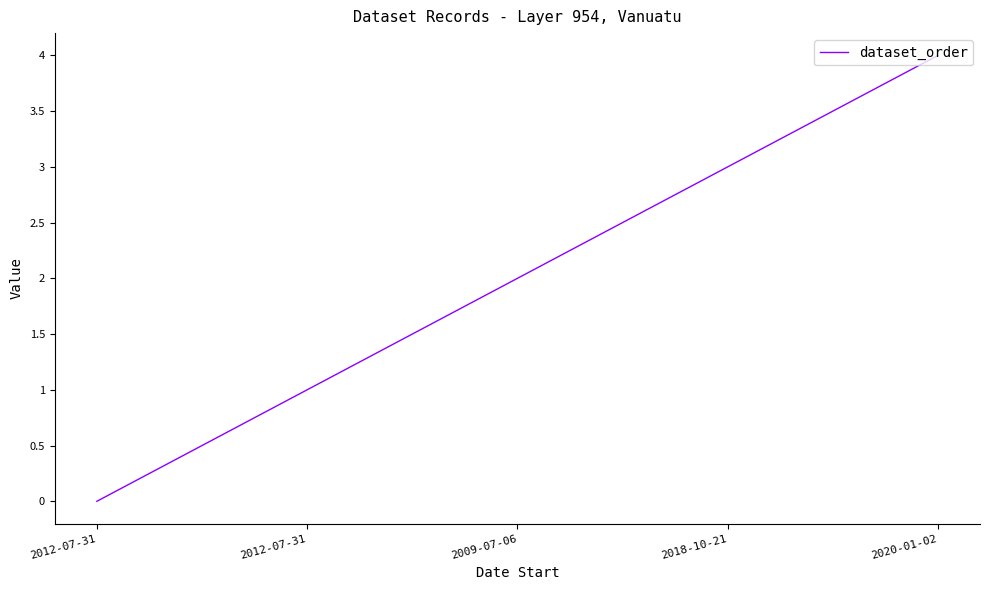

What is the label of the 1st point from the left?

2012-07-31